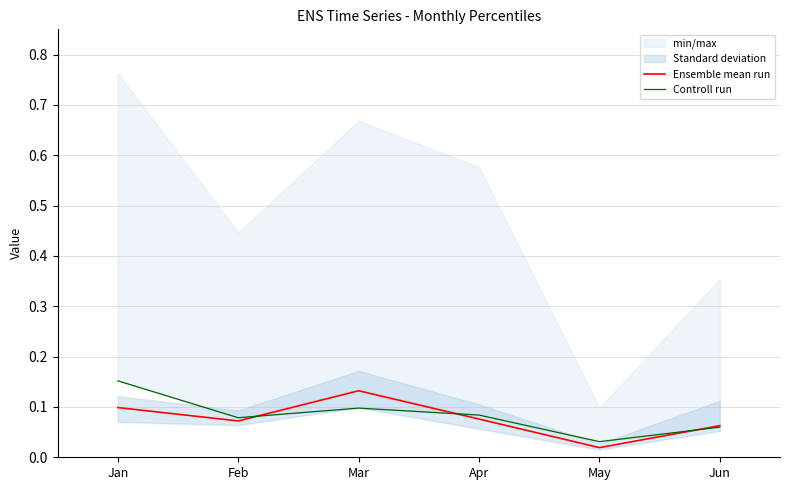

At which category is the sum across all series the highest?

Jan